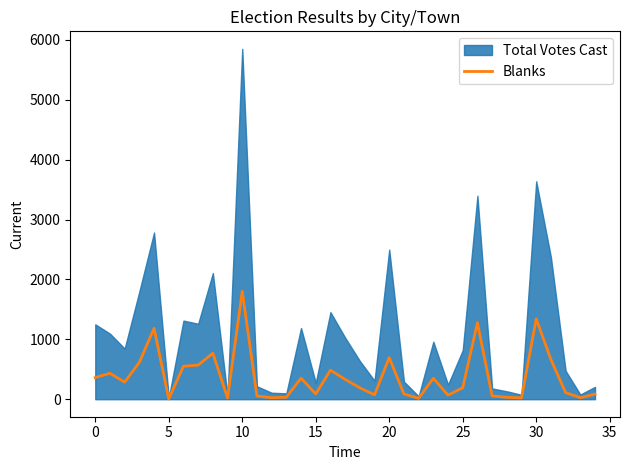

What is the change in value from 13 to 16?

+452